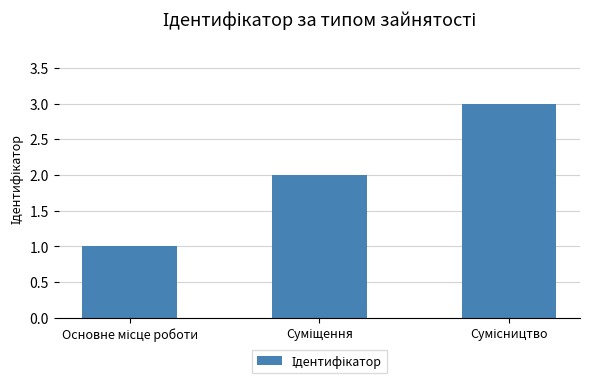

What is the greatest value displayed?

3